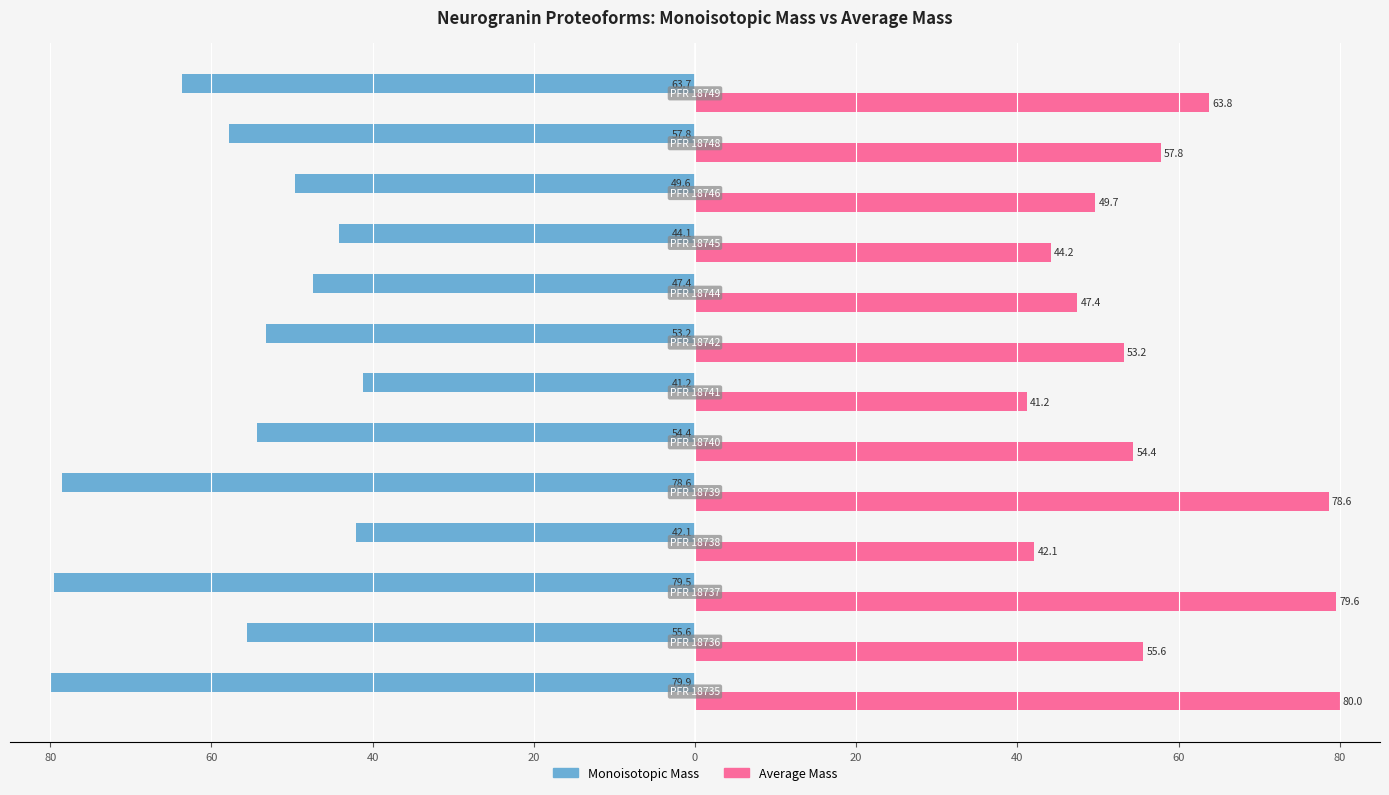

What are all the series names shown in the legend?

Monoisotopic Mass, Average Mass